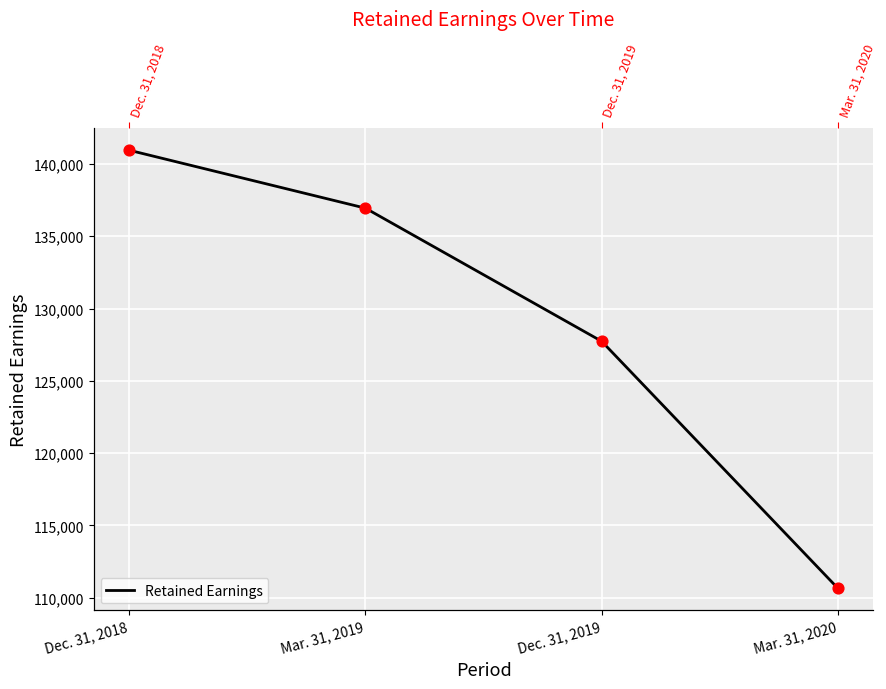

What is the change in value from Dec. 31, 2019 to Mar. 31, 2020?

-17093